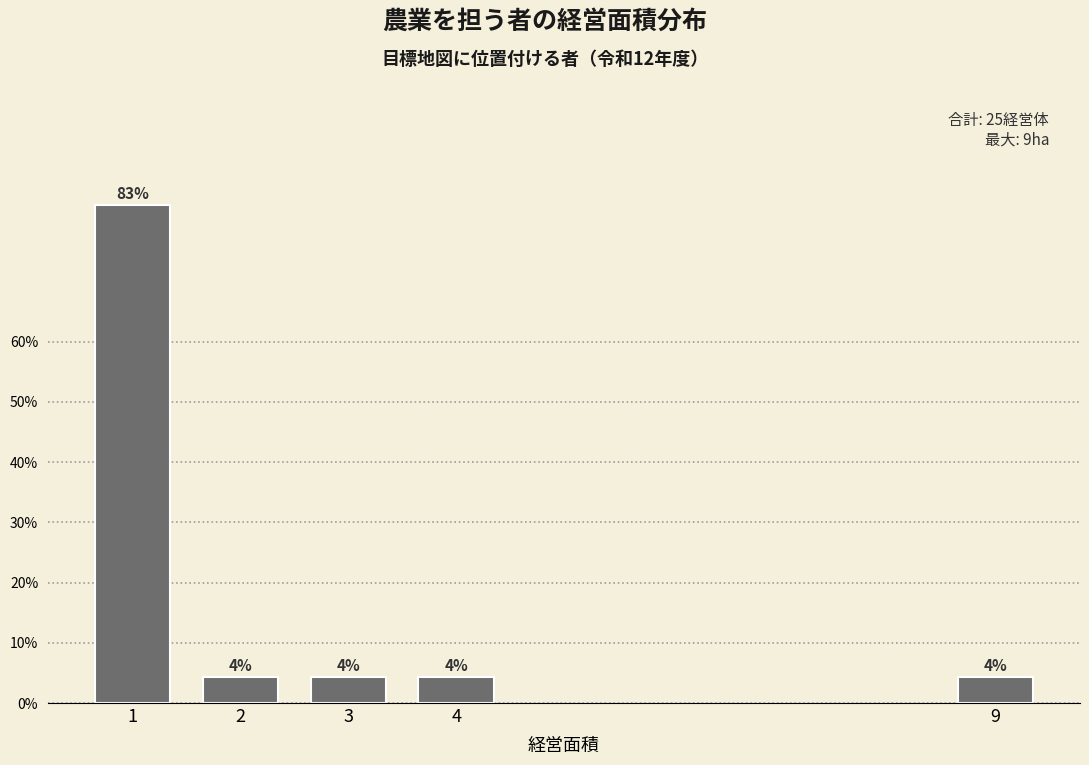

Does the chart contain any negative values?

No